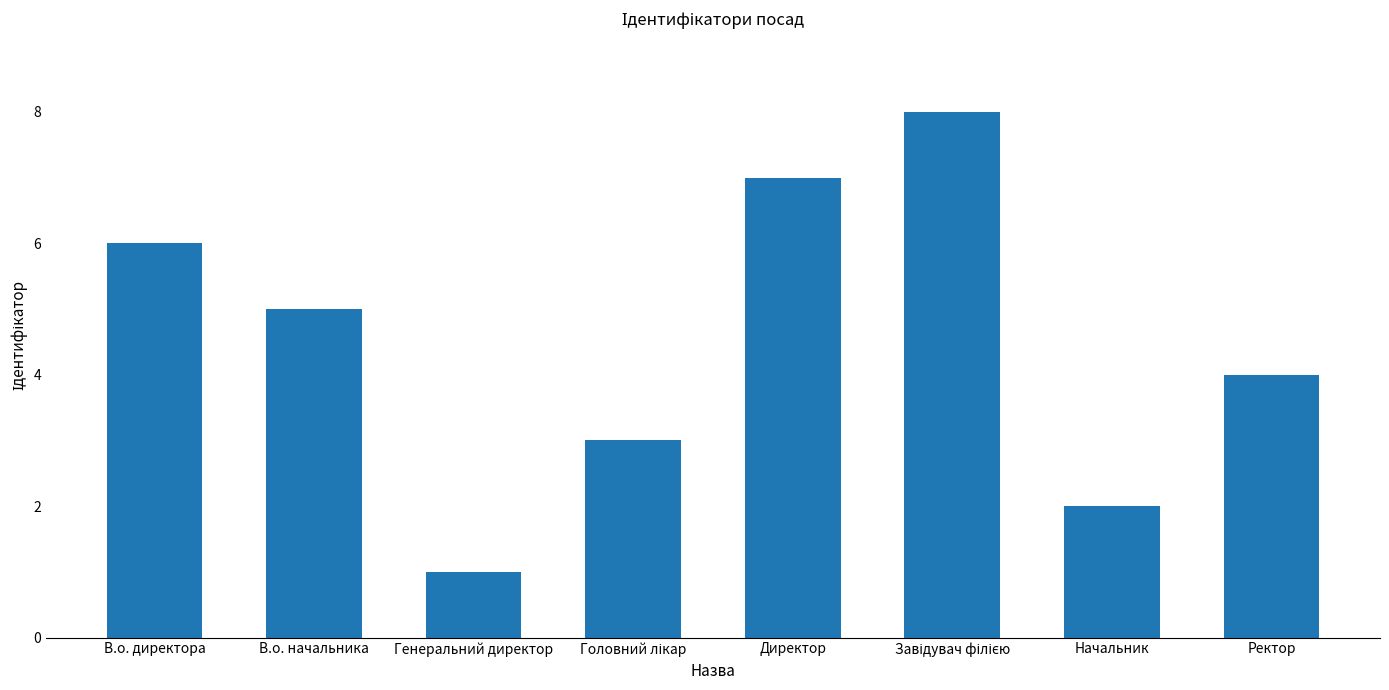

Is it true that the value at Начальник is 2?

True